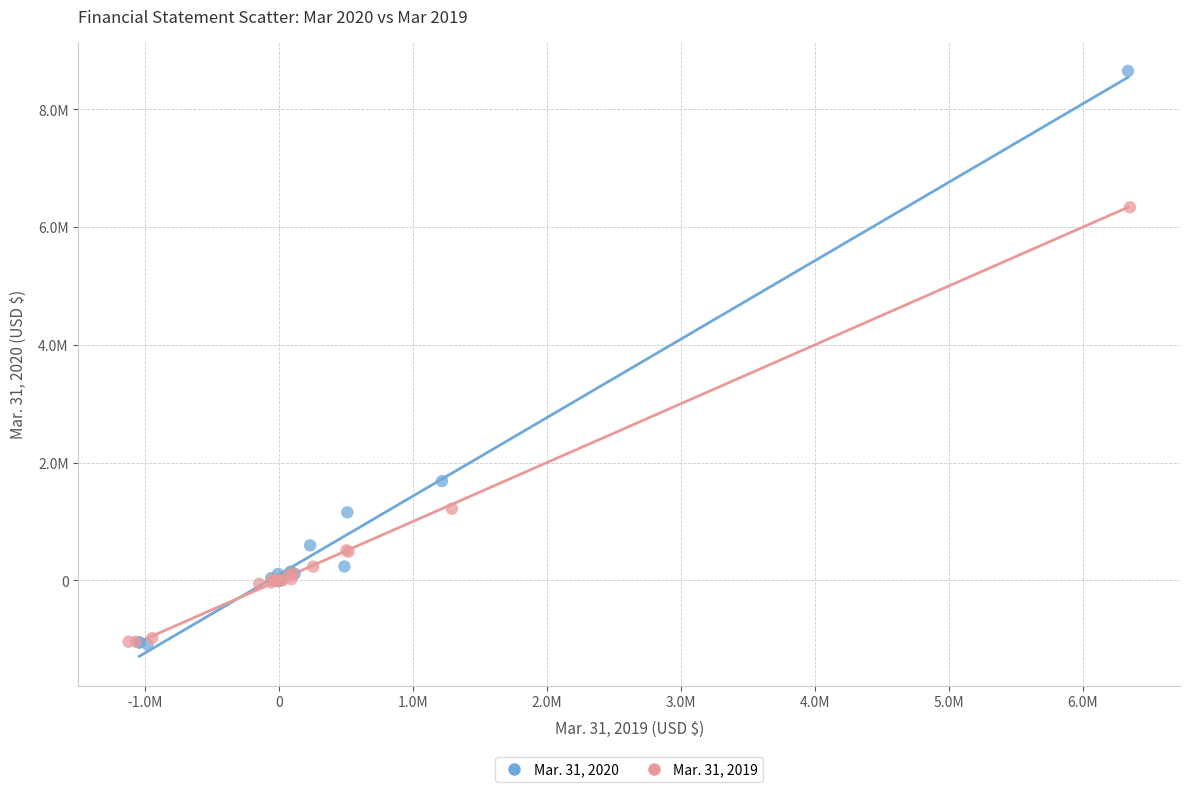

What are all the series names shown in the legend?

Mar. 31, 2020, Mar. 31, 2019